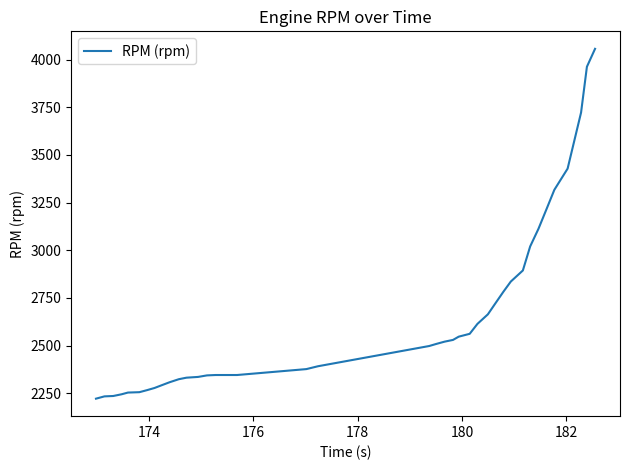

What is the difference between the second highest and second lowest values?

1728